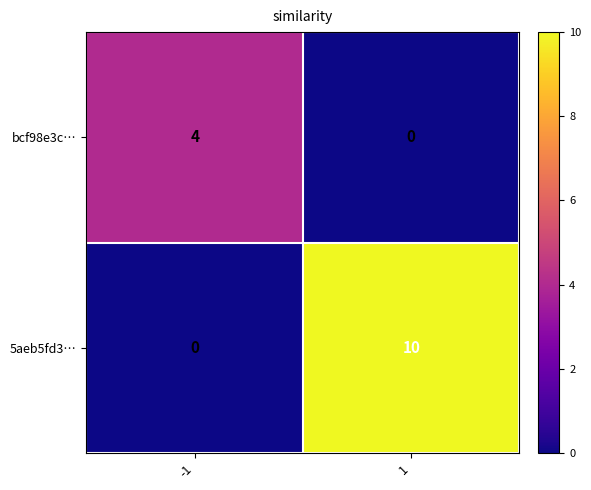

Is it true that bcf98e3c… equals 0 at 1?

True